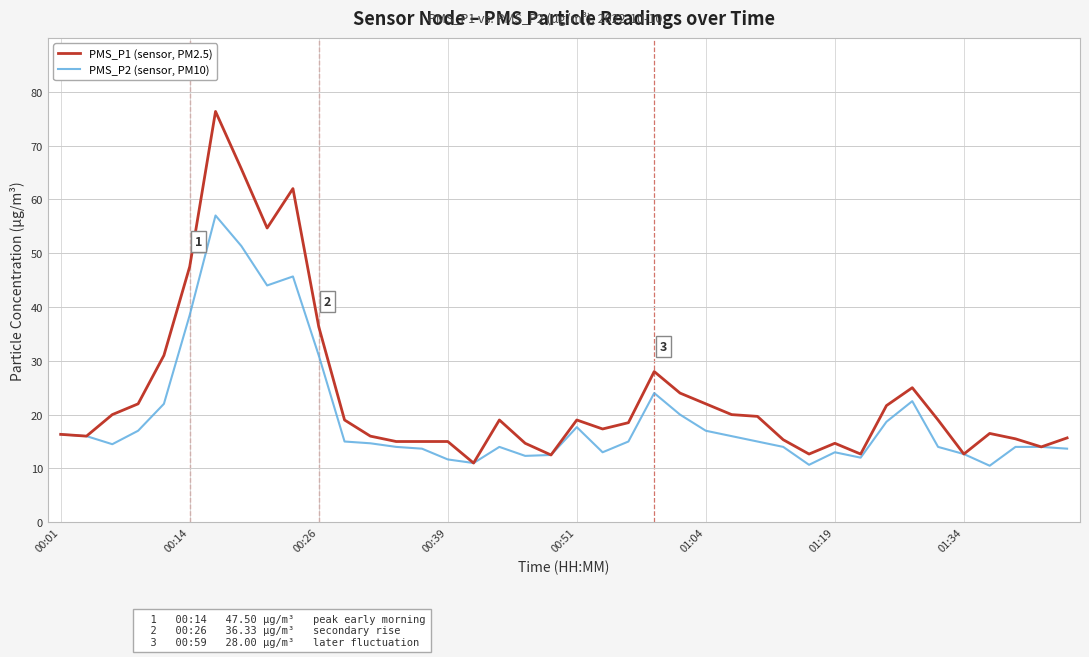

Count the number of data series in this chart.

2